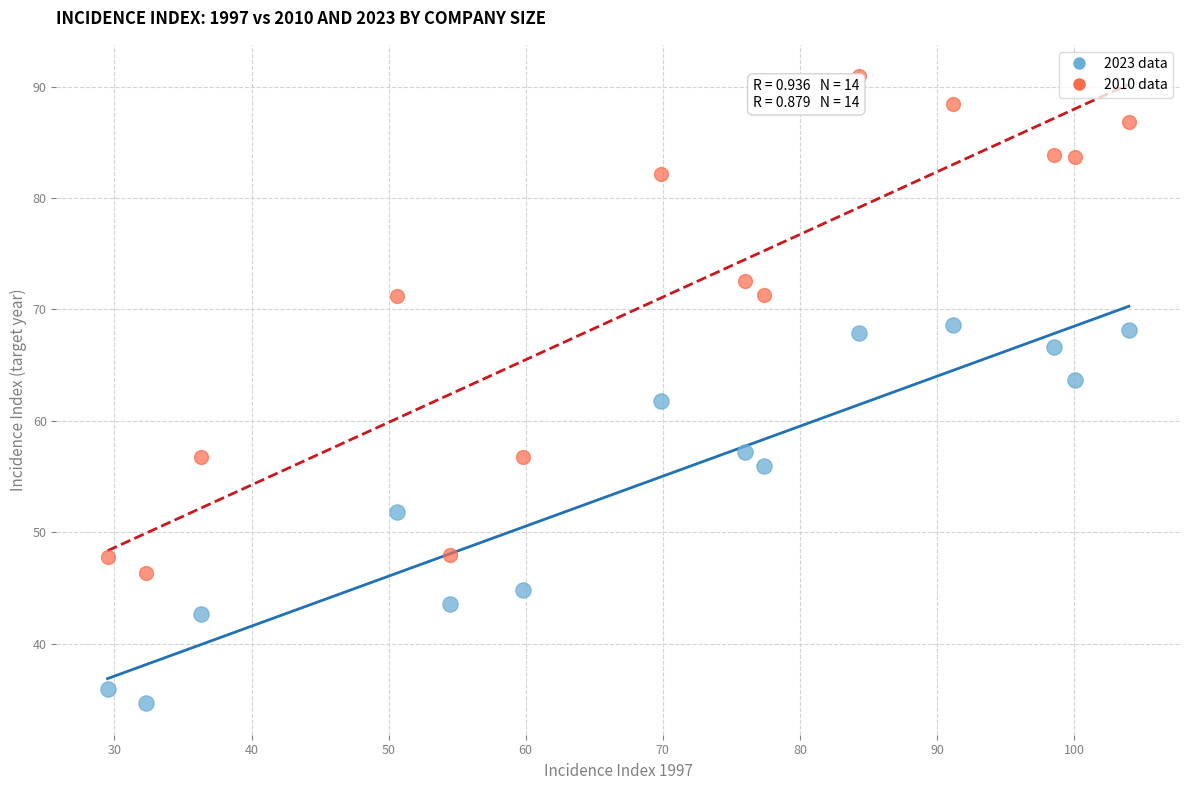

Across all data points, what is the range of Y values (max minus min)?

56.3